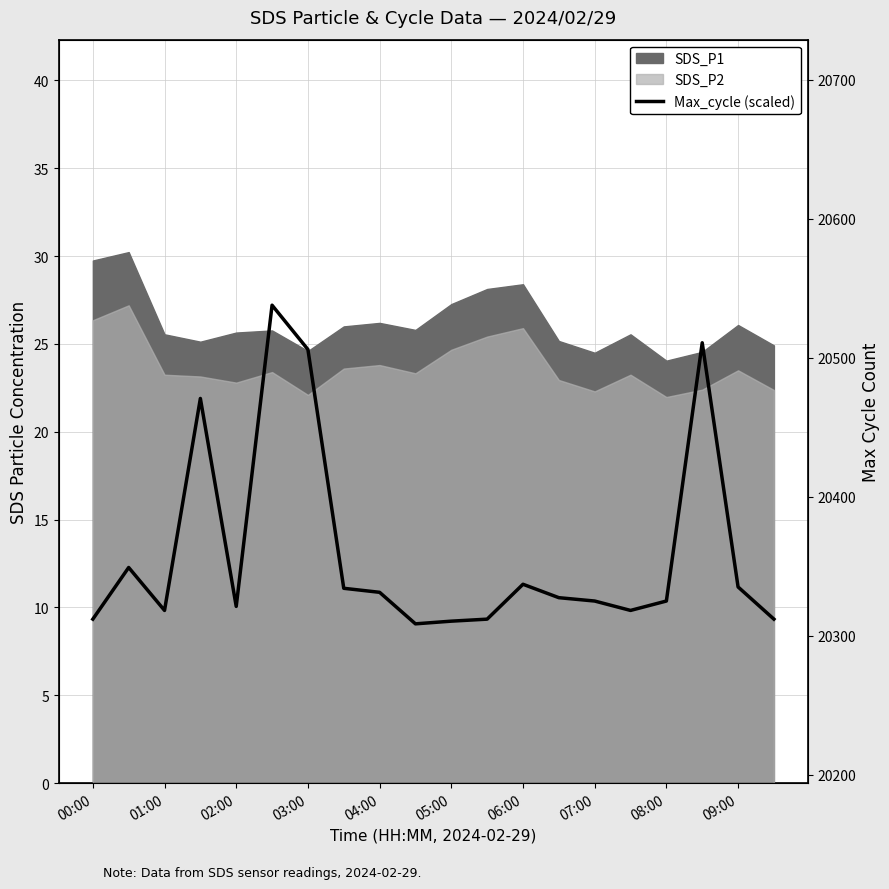

What is the change in value from 09:00 to 11?

+0.3